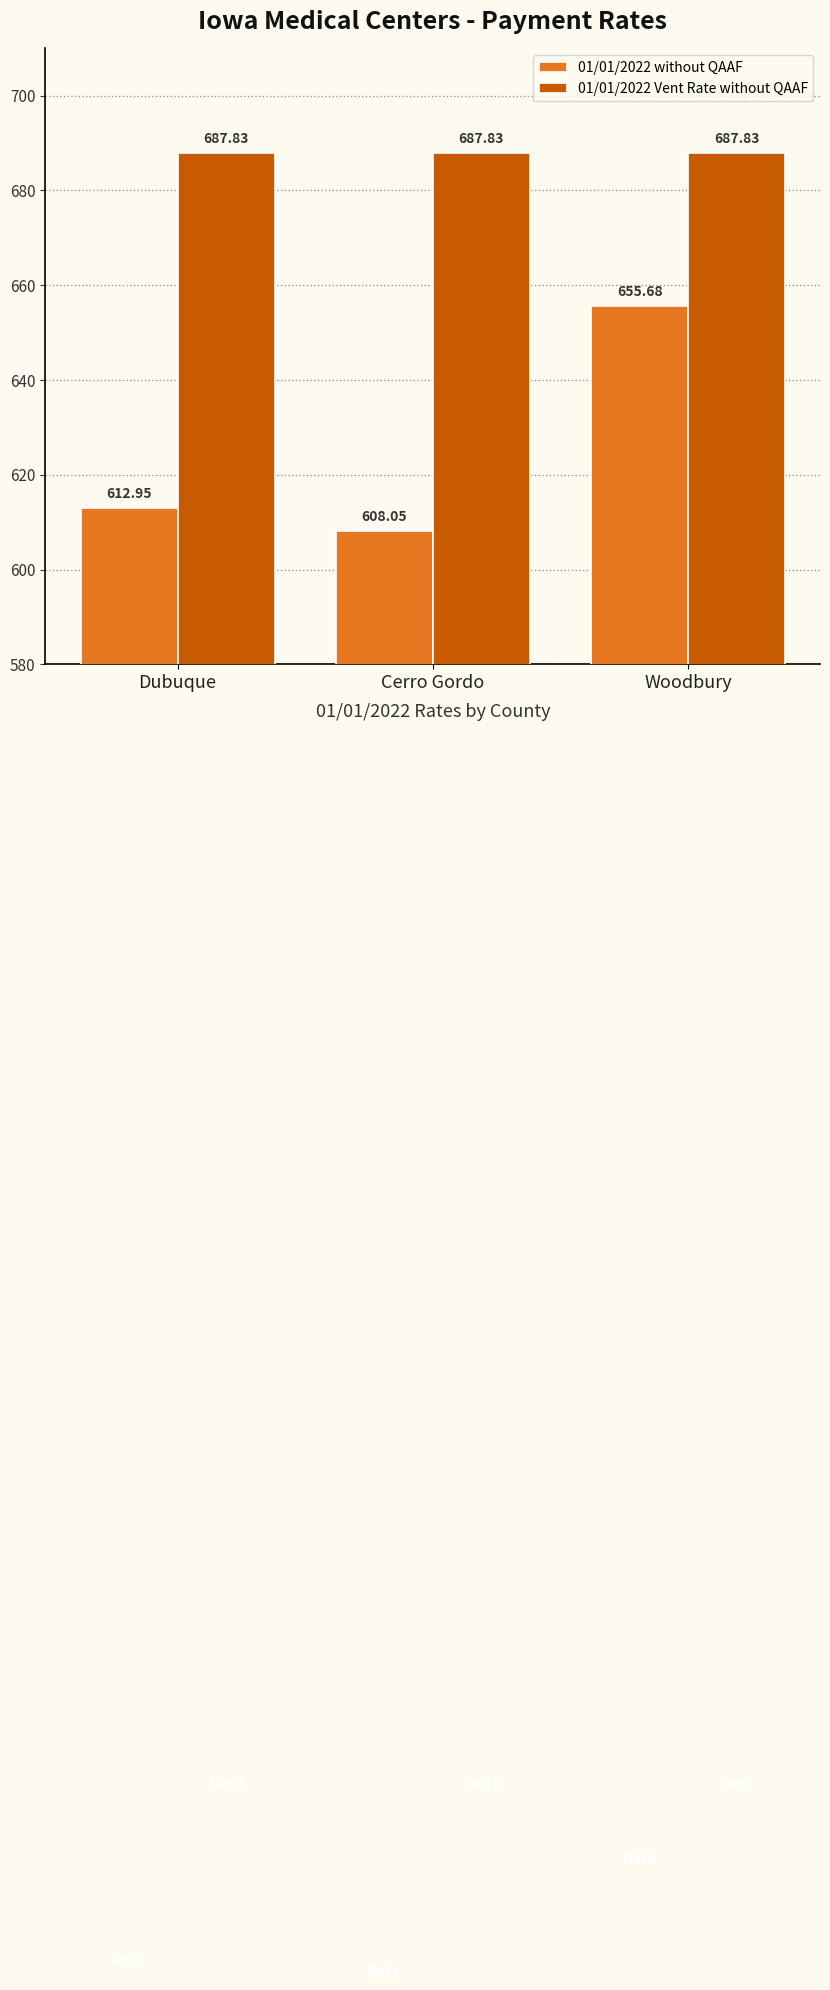

Where is 01/01/2022 without QAAF nearest to the value 631?

Dubuque